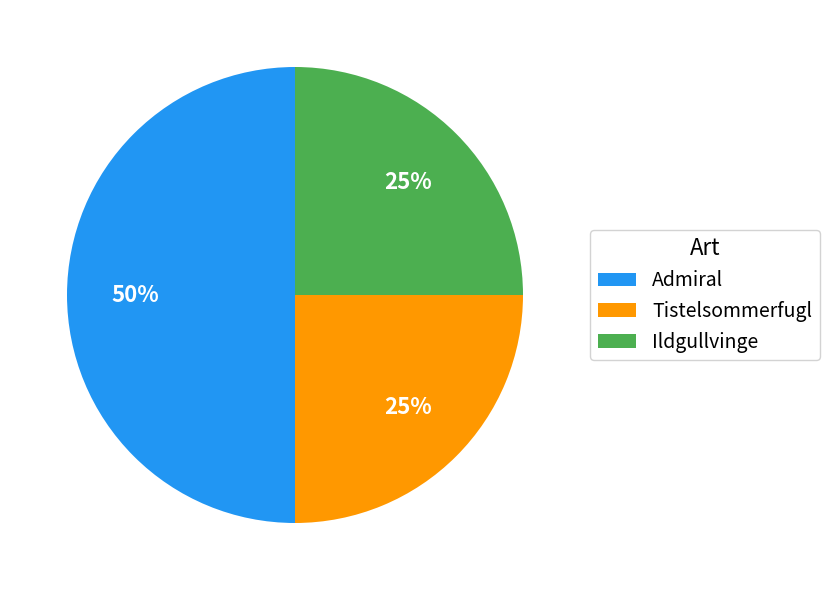

Combined, do Tistelsommerfugl and Admiral account for over 50%?

Yes